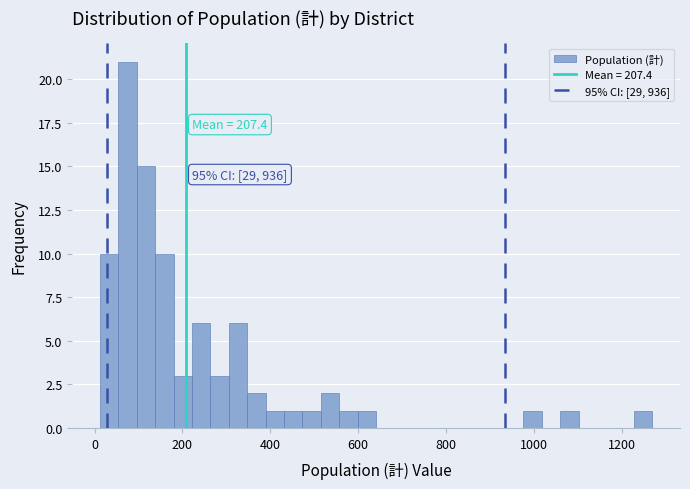

Read against the x-axis, roughly where is the centre of the tallest bar?

80